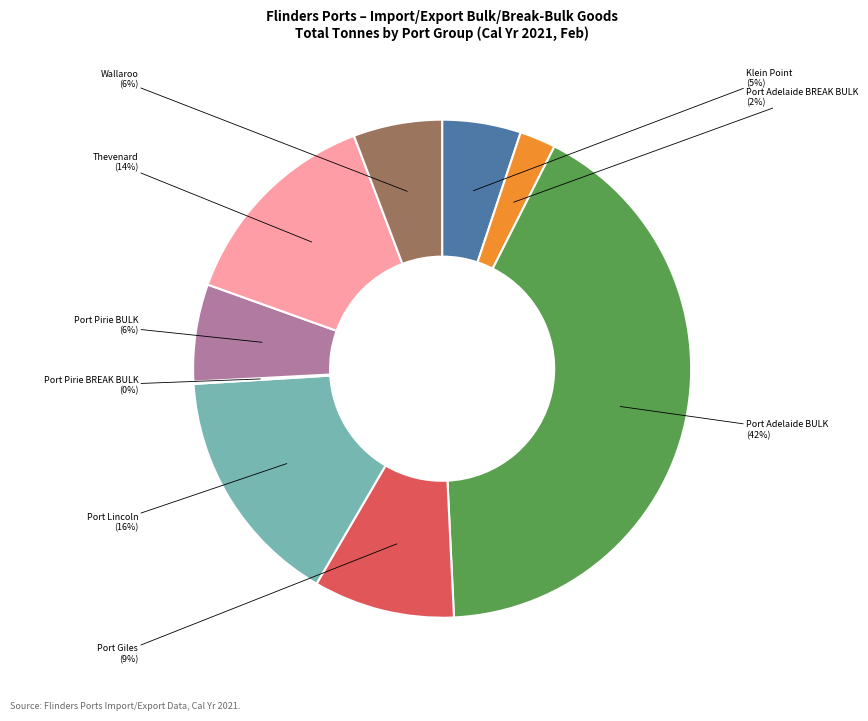

Which slice is the largest?

Port Adelaide BULK